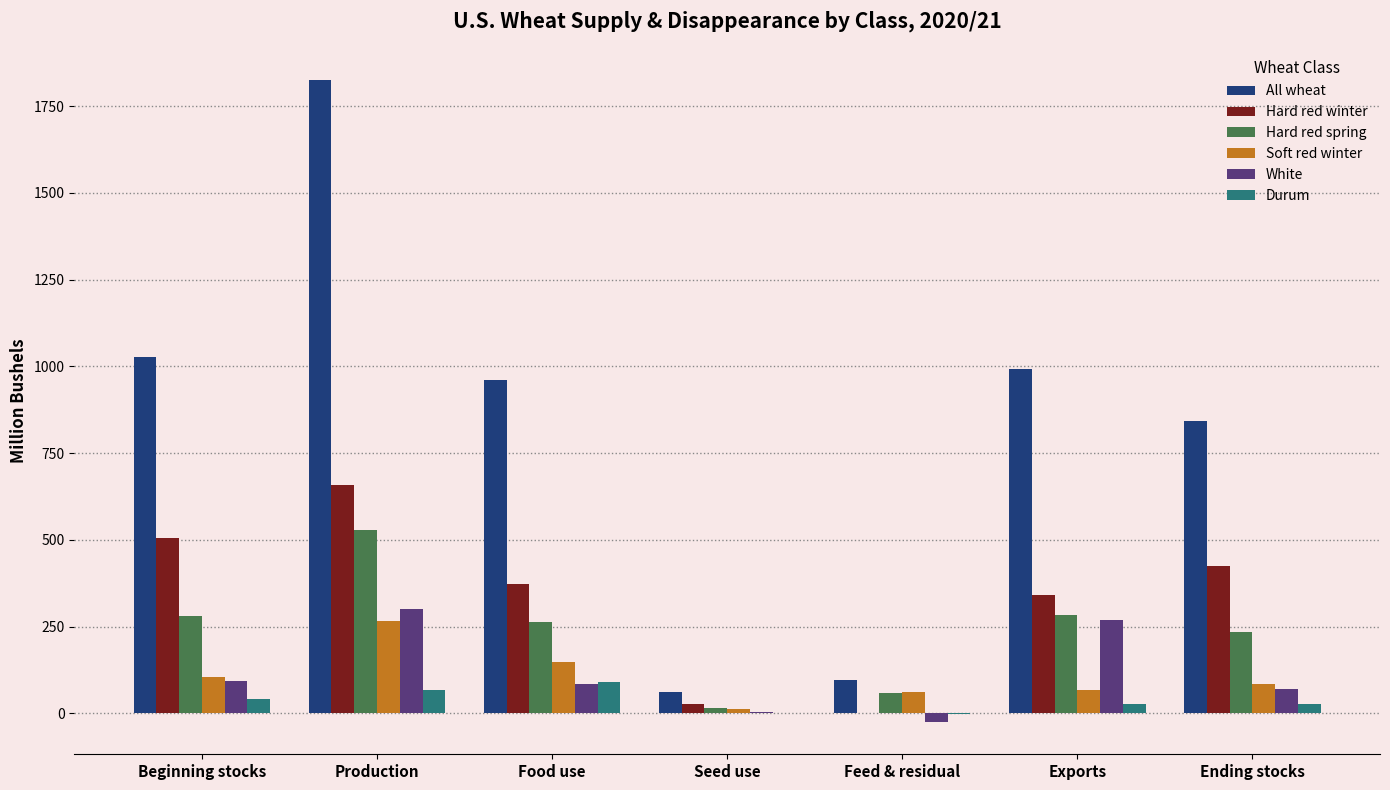

Read the All wheat value at Beginning stocks.

1028.3